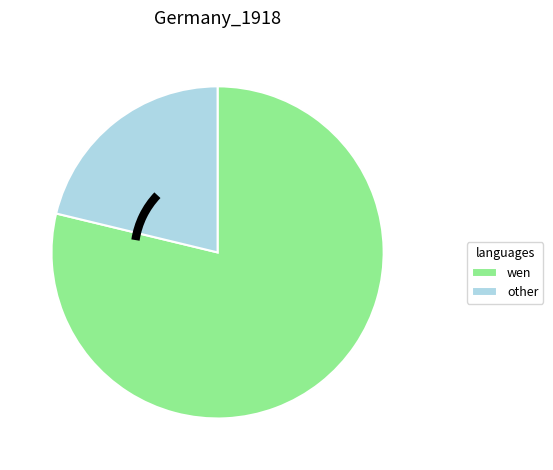

The wen slice represents 79% of the pie. True or false?

True